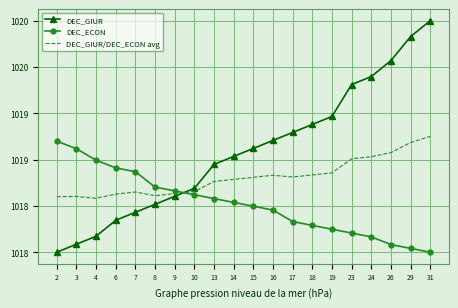

Rank the categories by DEC_ECON value from highest to lowest.

2, 3, 4, 6, 7, 8, 9, 10, 13, 14, 15, 16, 17, 18, 19, 23, 24, 26, 29, 31